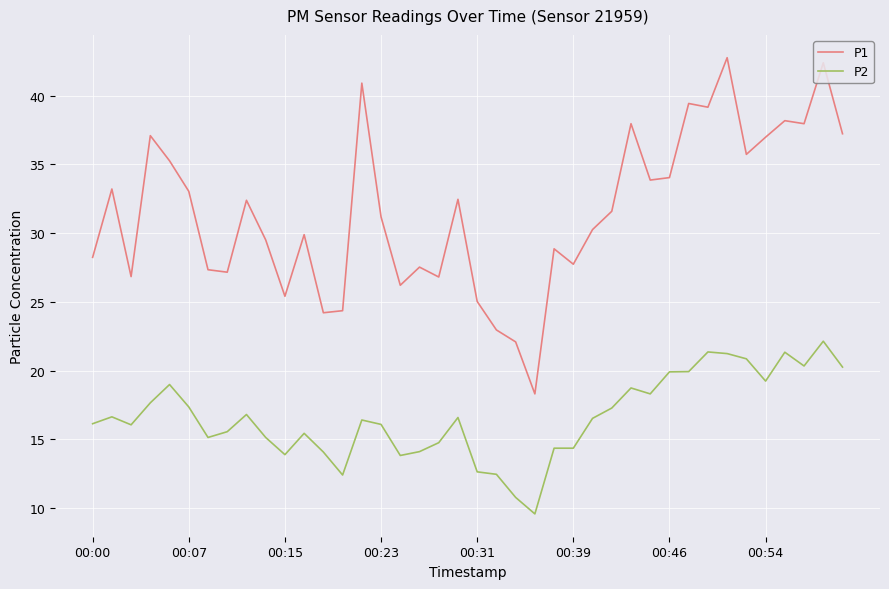

What is the sum of all P2 values?

664.4